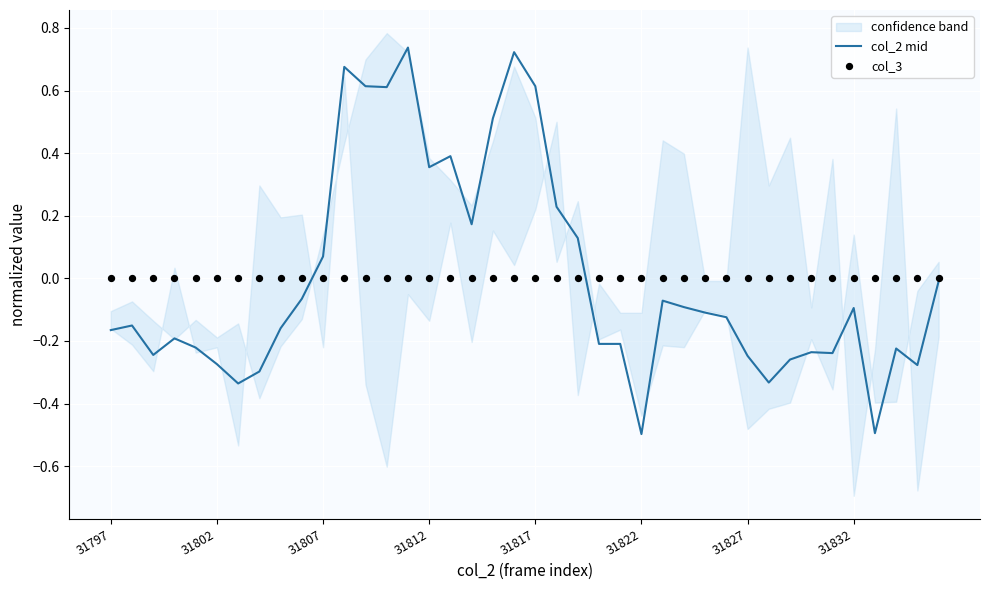

At how many categories does at least one series exceed 0?

13